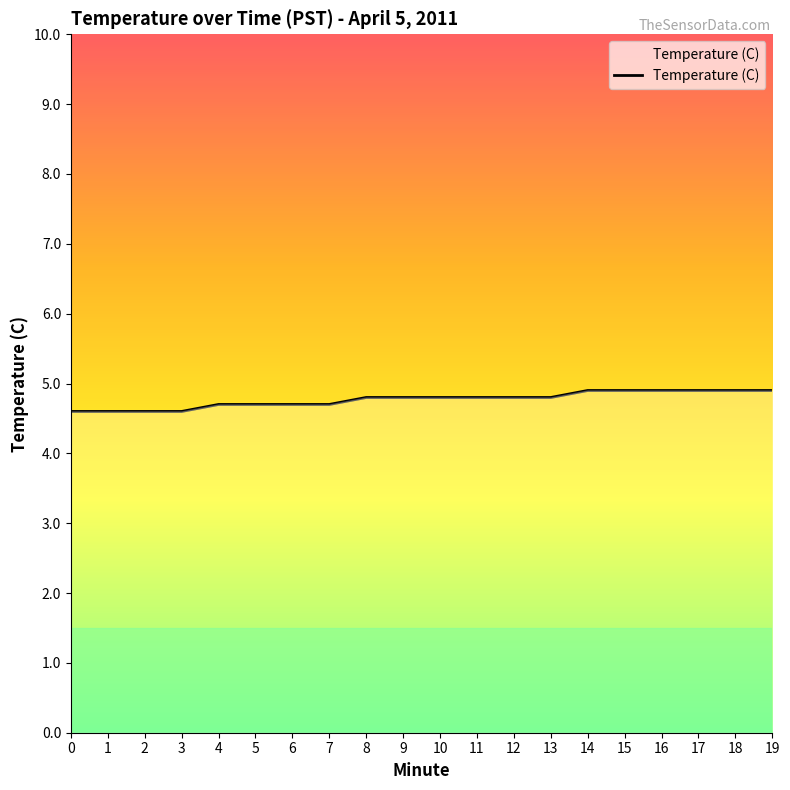

What is the change in value from 4 to 13?

+0.1